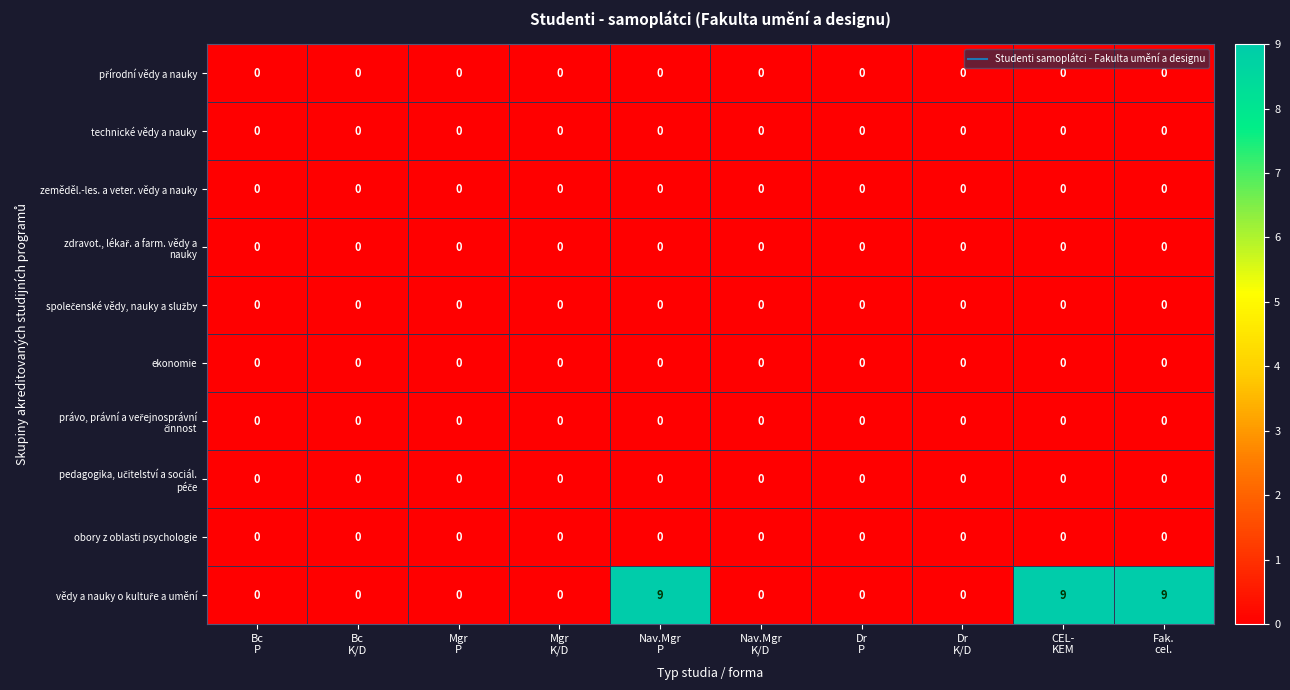

What is the maximum value shown in the chart?

9